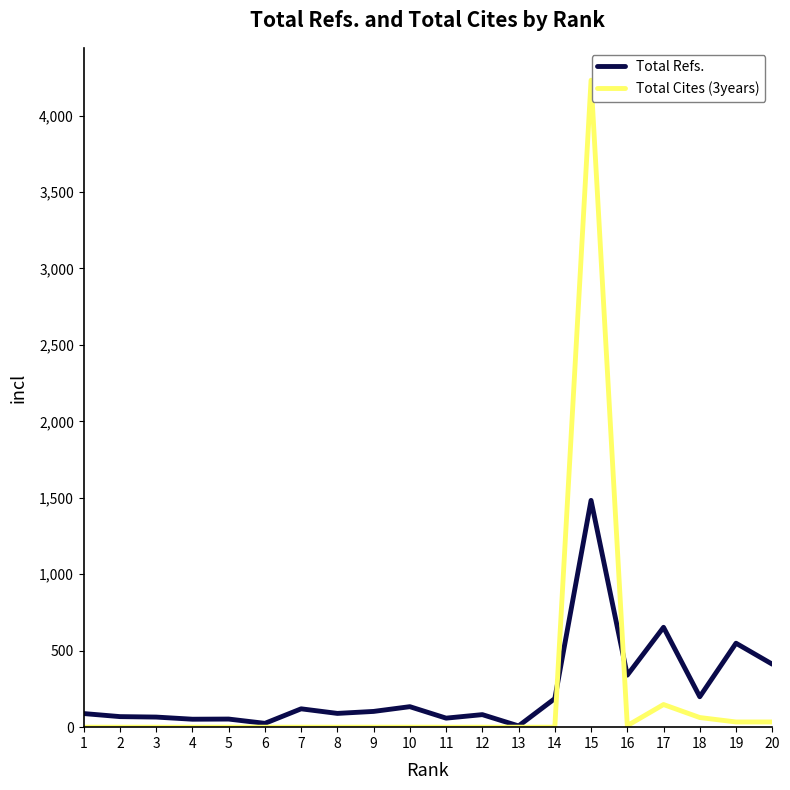

What is the total value across all series at 1?

89